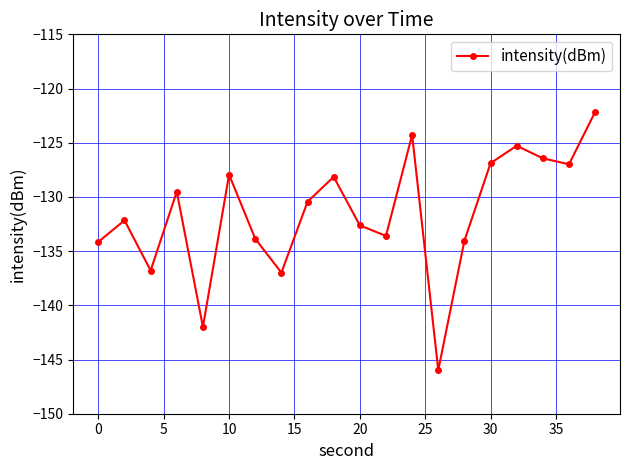

What is the value of the 4th point from the left?

-129.5